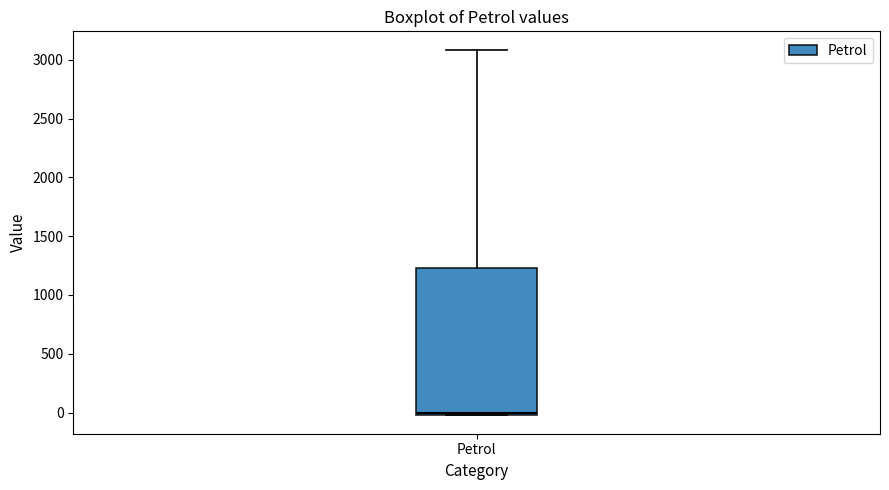

Read this box plot against the y-axis: the position of the median line, the range covered by the box, and the ends of both whiskers. The values are not printed on the chart, so give them approximately, as read against the axis.

median 0, box 0 to 1250, whiskers 0 to 3100